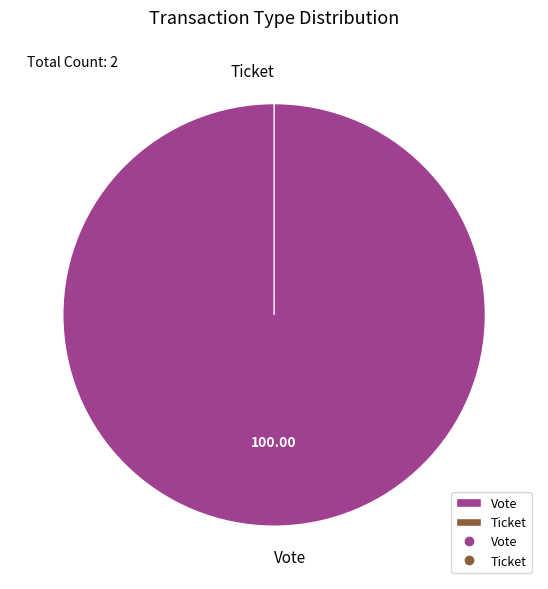

Is there any slice that represents more than half of the pie?

Yes